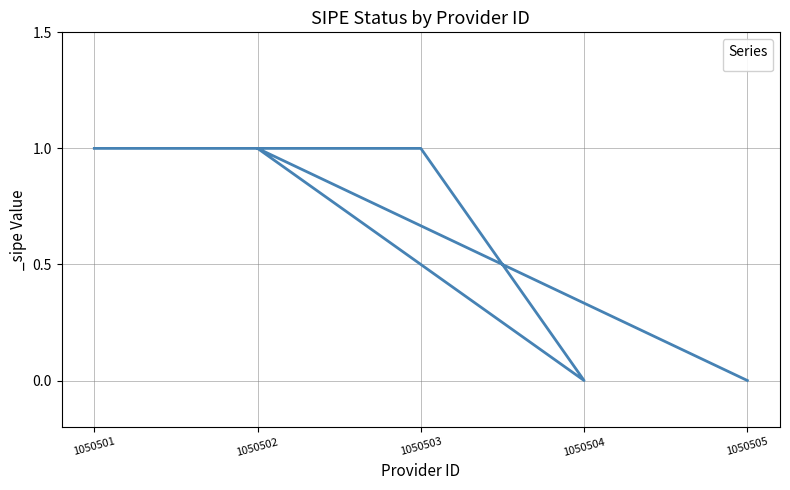

What value does the data have at 1050502?

1